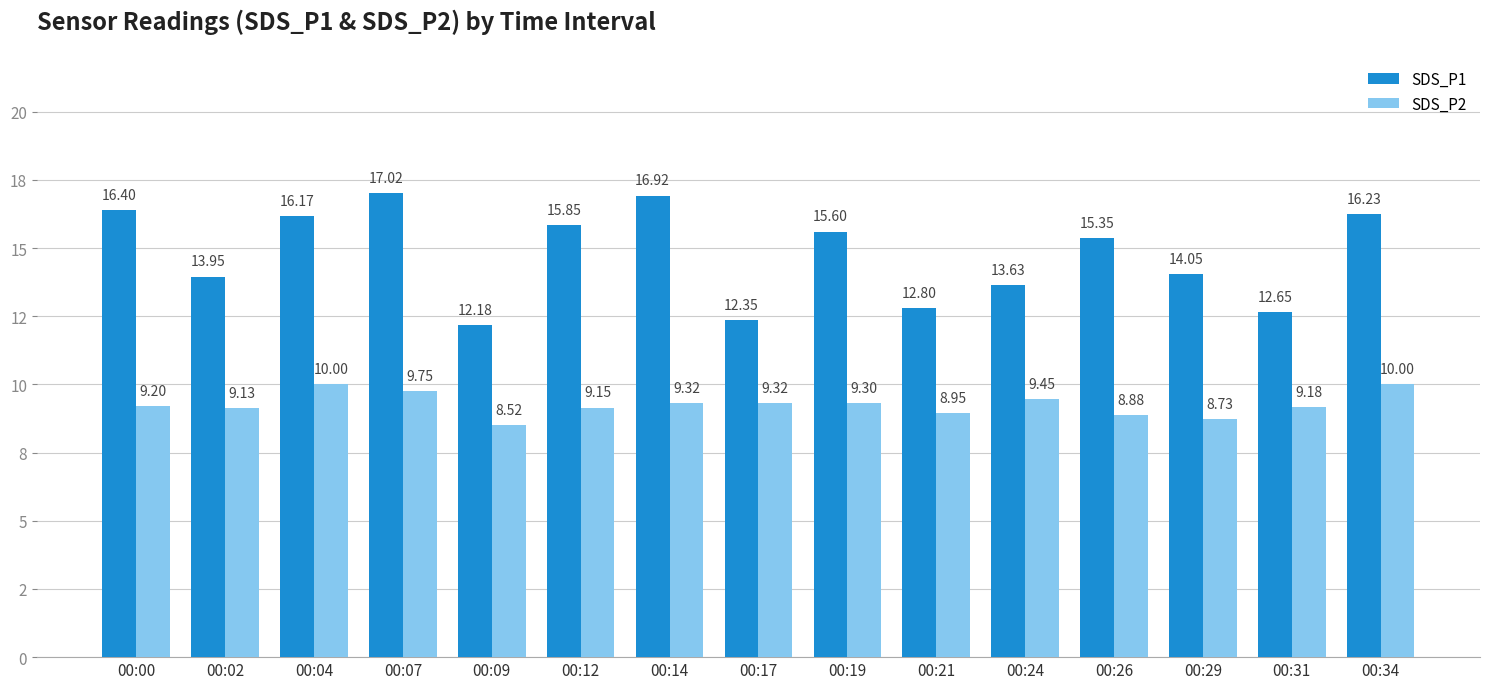

Which series changed the most between 00:17 and 00:26?

SDS_P1